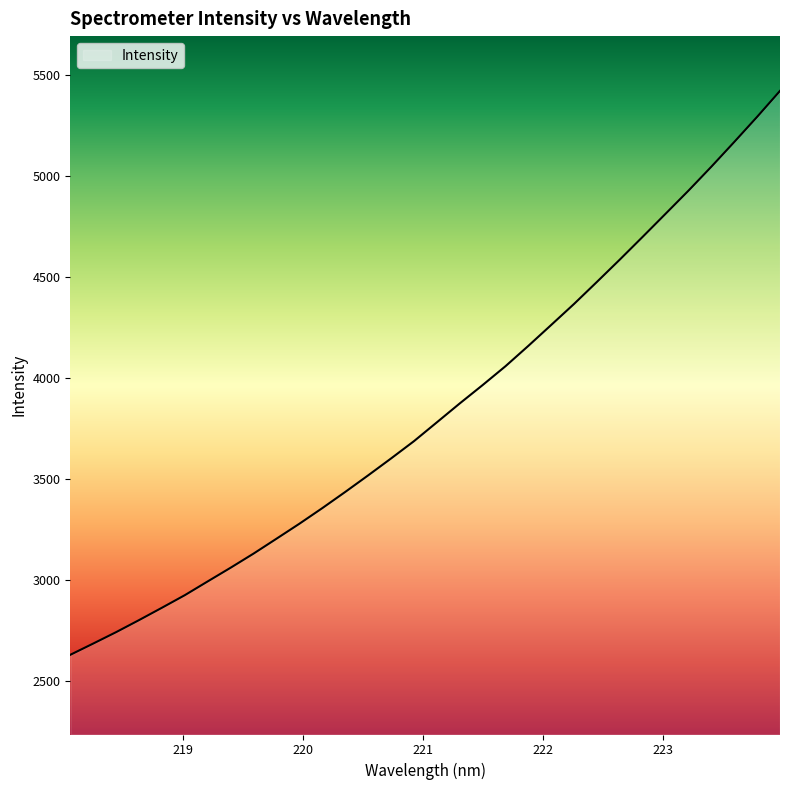

What is the minimum value shown in the chart?

2629.8